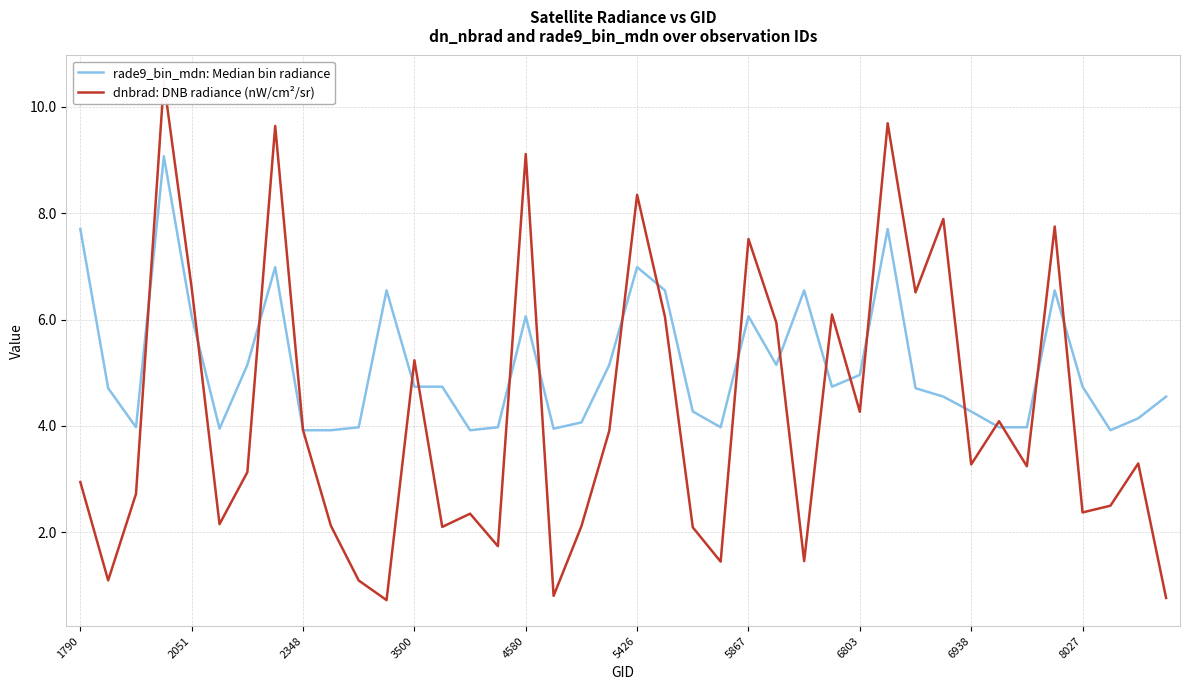

Rank the series at 30 from lowest to highest value.

rade9_bin_mdn: Median bin radiance, dnbrad: DNB radiance (nW/cm²/sr)